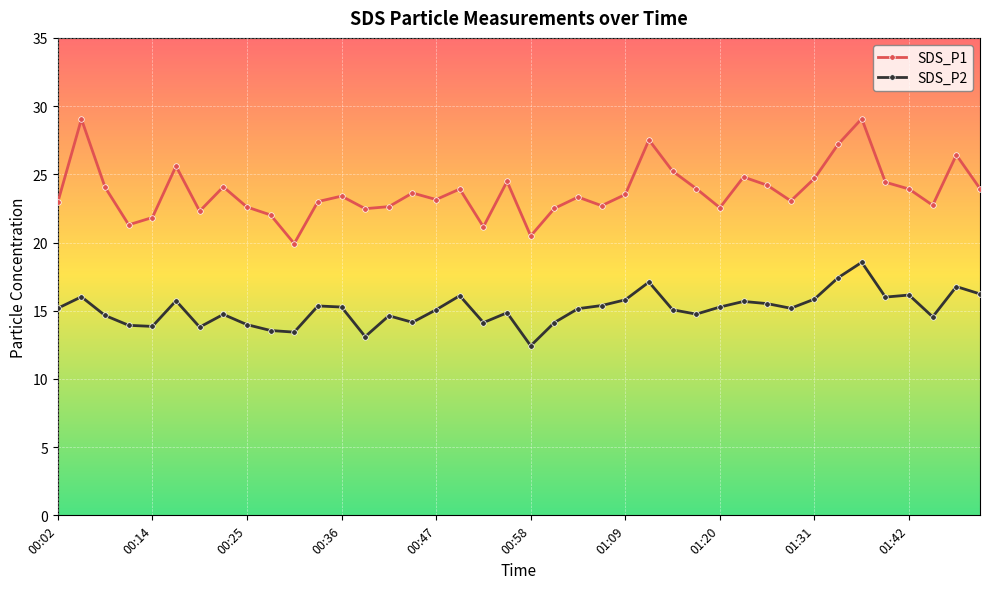

Which series has the largest total across all categories?

SDS_P1